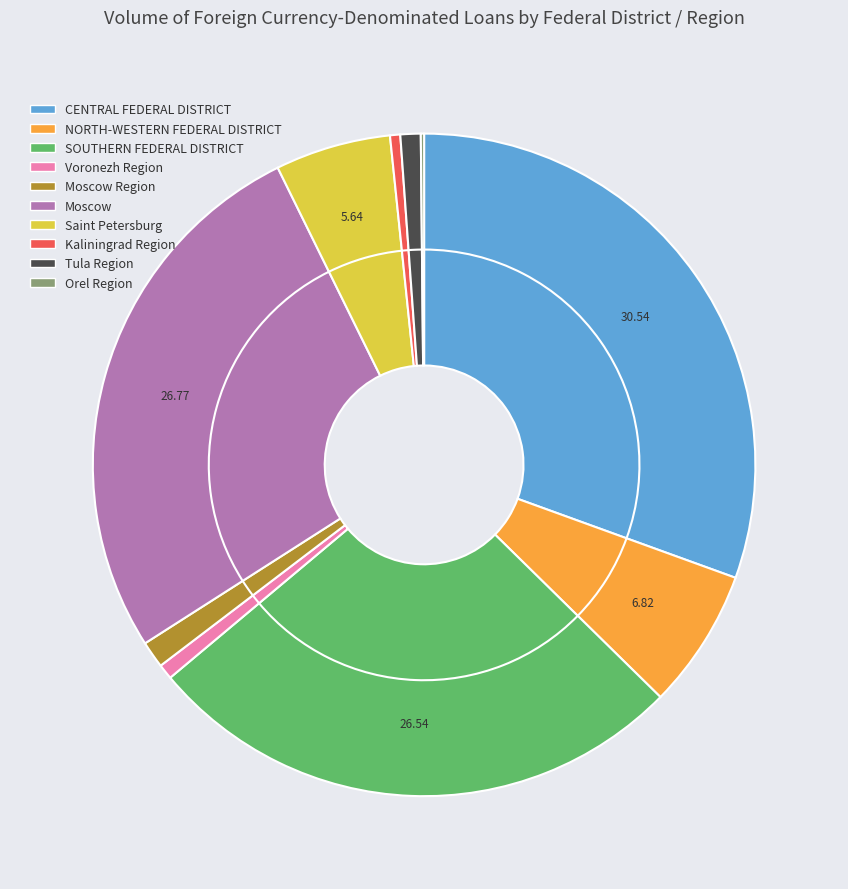

How many slices are in this pie chart?

10